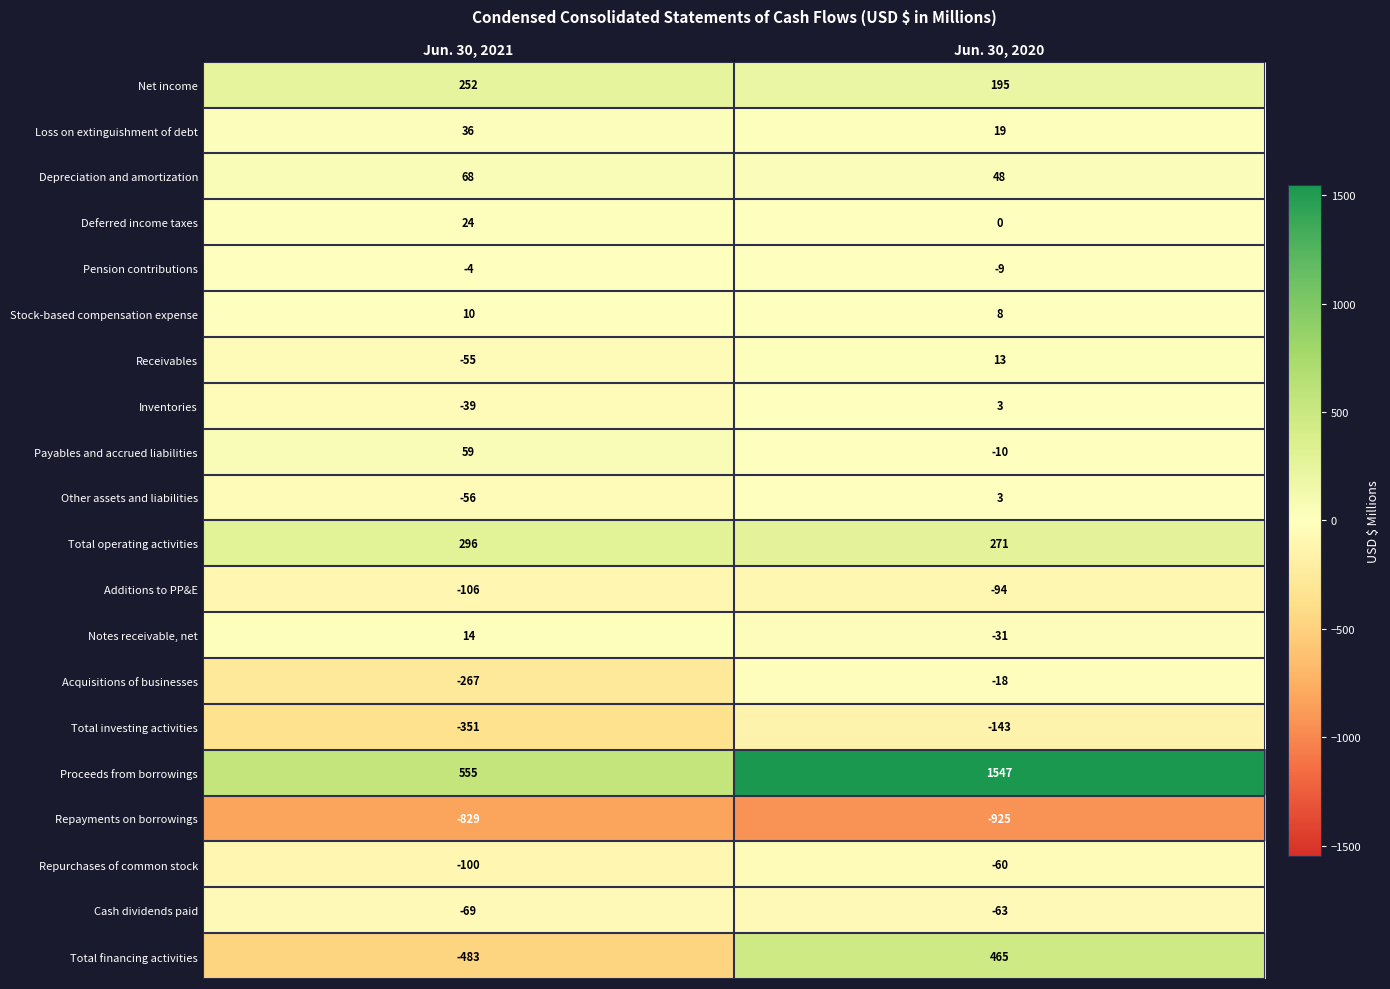

What is the spread (max minus min) of values at Jun. 30, 2021?

1384